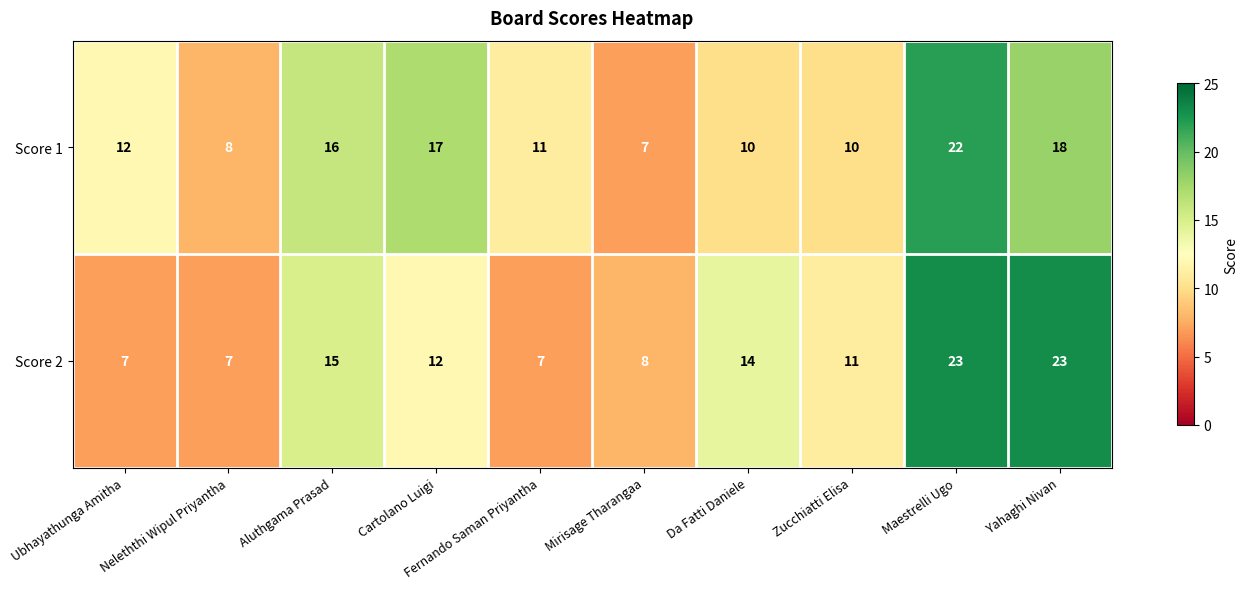

What is the difference between the highest and lowest values at Mirisage Tharangaa?

1